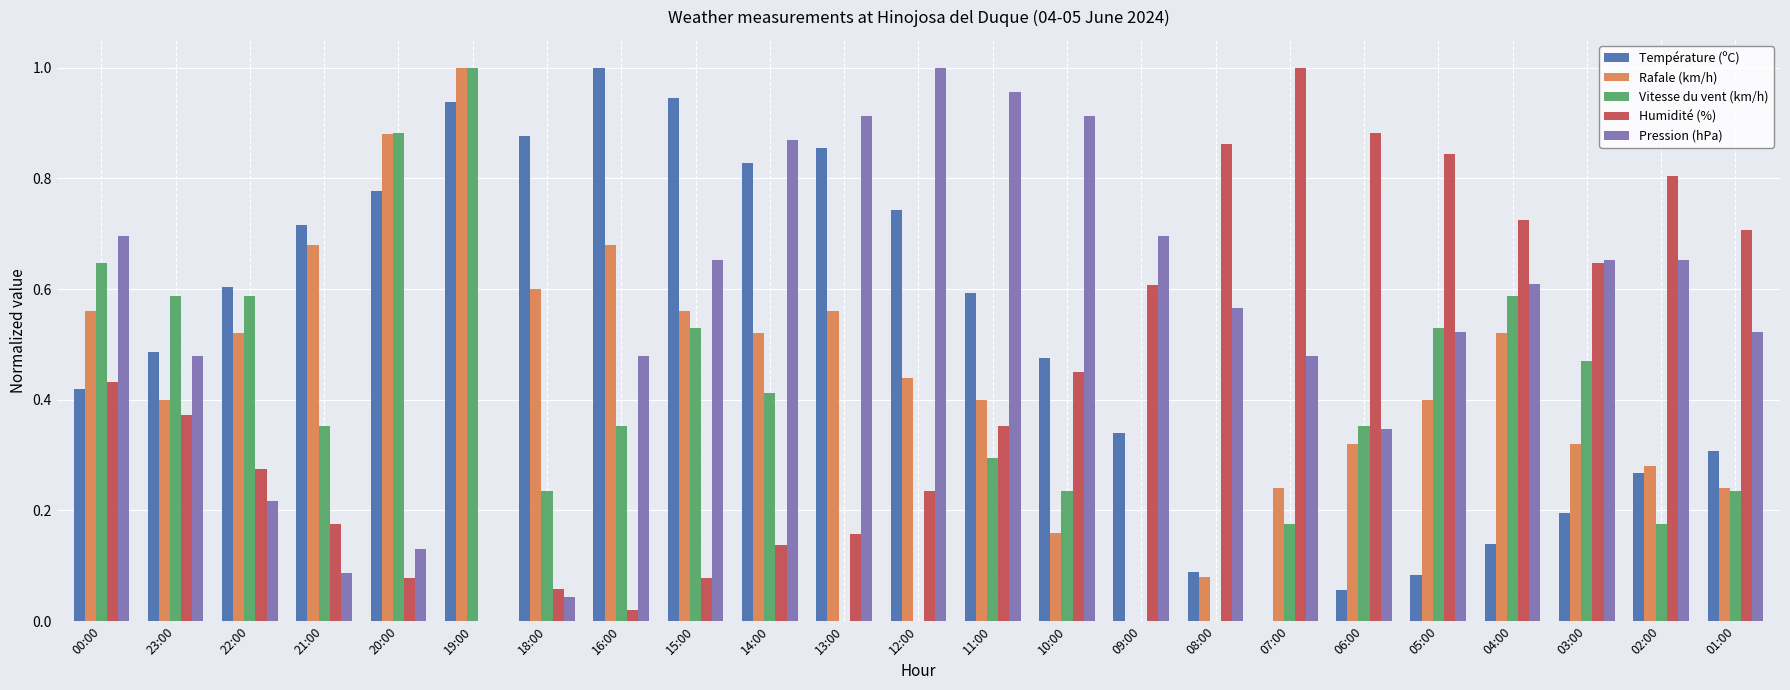

Between 00:00 and 23:00, which series saw the biggest shift?

Pression (hPa)